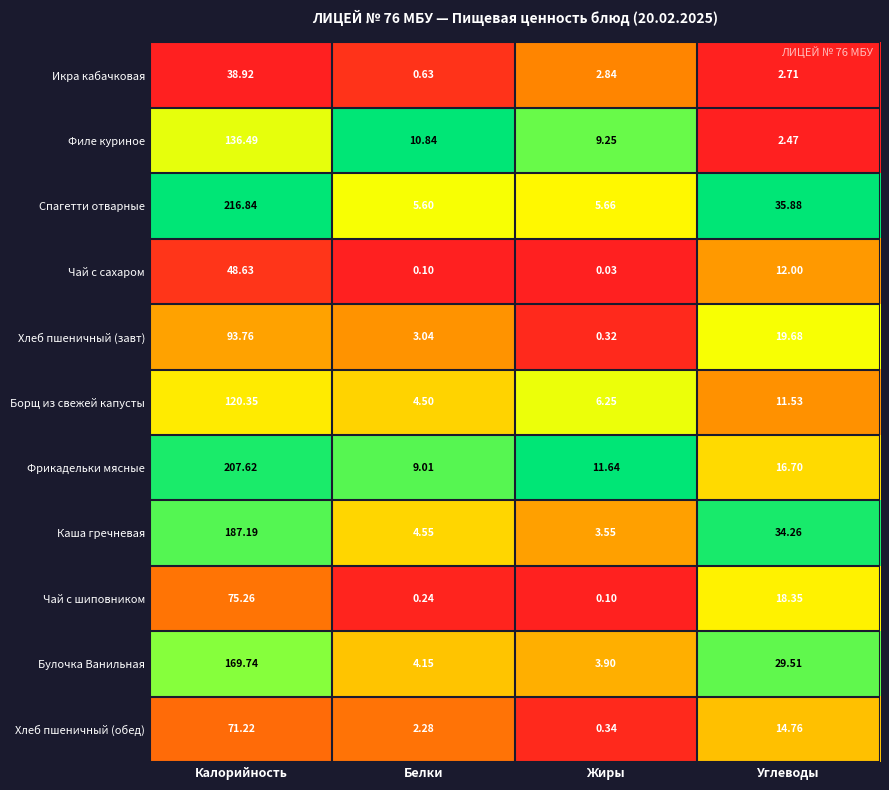

Rank the series at Жиры from highest to lowest value.

Фрикадельки мясные, Филе куриное, Борщ из свежей капусты, Спагетти отварные, Булочка Ванильная, Каша гречневая, Икра кабачковая, Хлеб пшеничный (обед), Хлеб пшеничный (завт), Чай с шиповником, Чай с сахаром